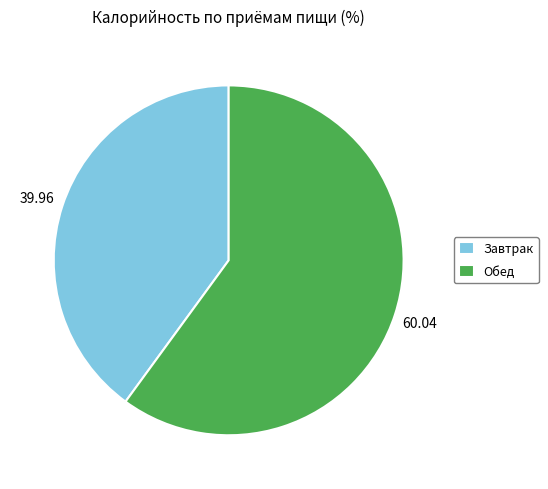

What is the smallest slice in the pie chart?

Завтрак